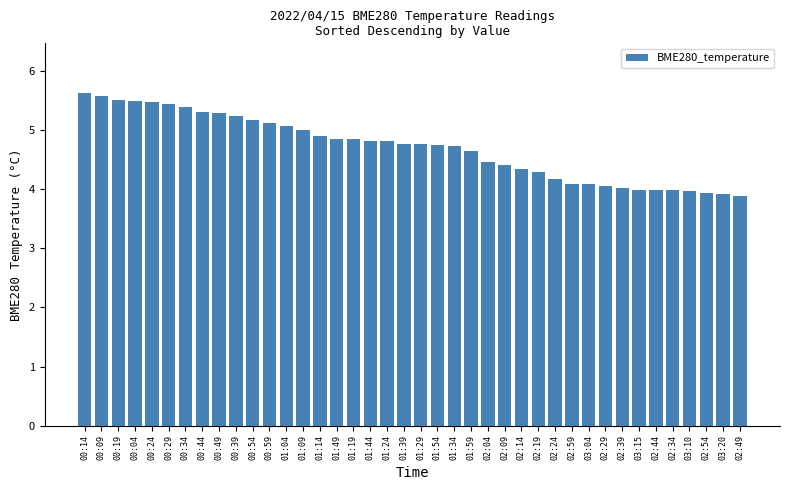

Between 00:49 and 01:29, which is larger?

00:49